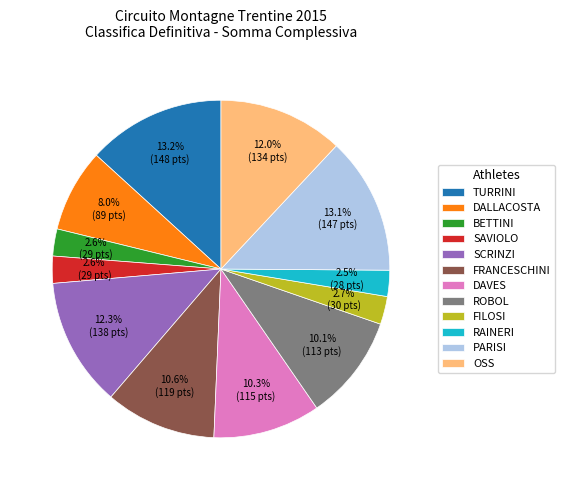

Between FRANCESCHINI and ROBOL, which is larger?

FRANCESCHINI